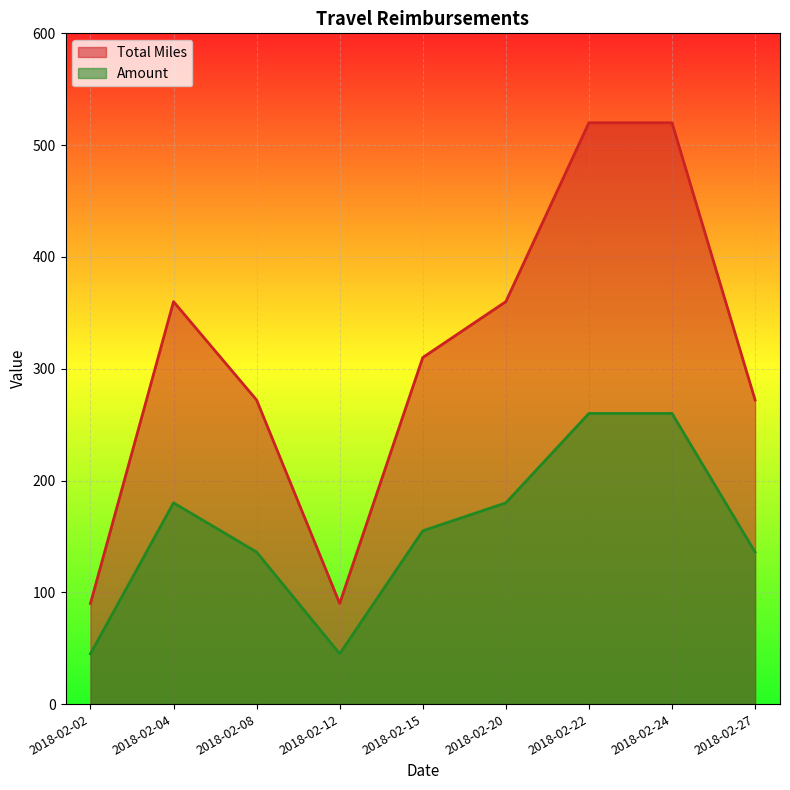

What is the minimum value shown in the chart?

45